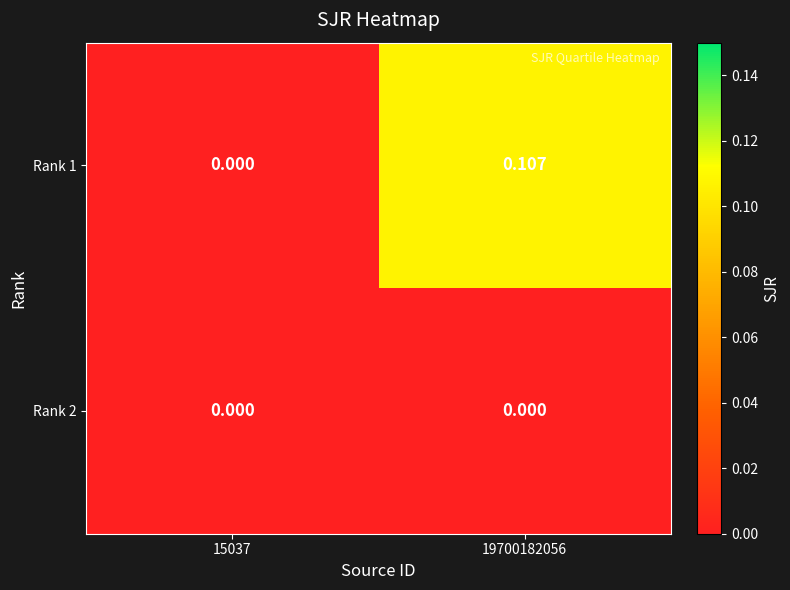

Reading right to left, list all the values displayed in this chart.

Rank 1: 19700182056=0.1	15037=0.0
Rank 2: 19700182056=0.0	15037=0.0